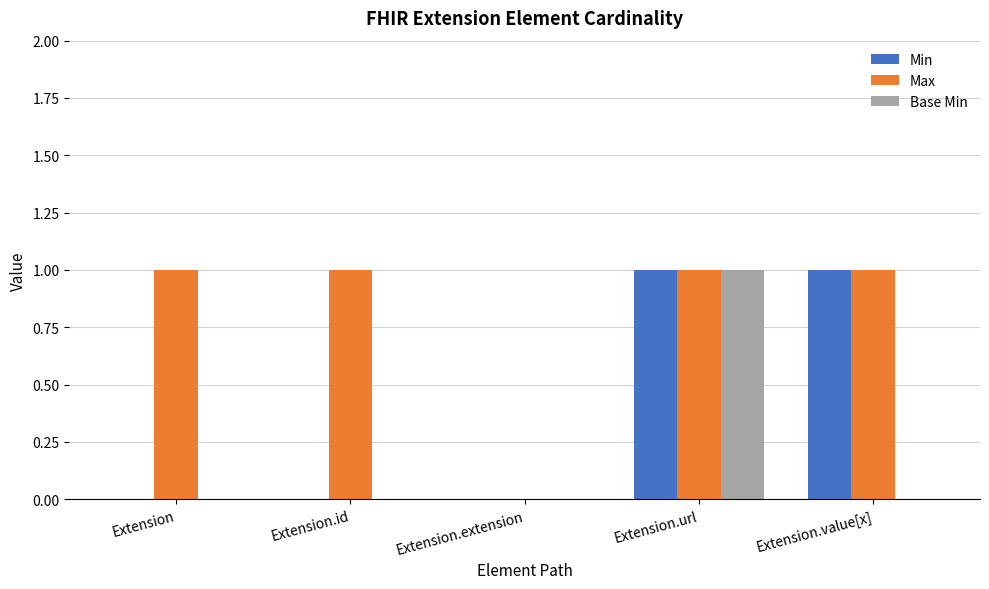

Which series changed the most between Extension and Extension.extension?

Max